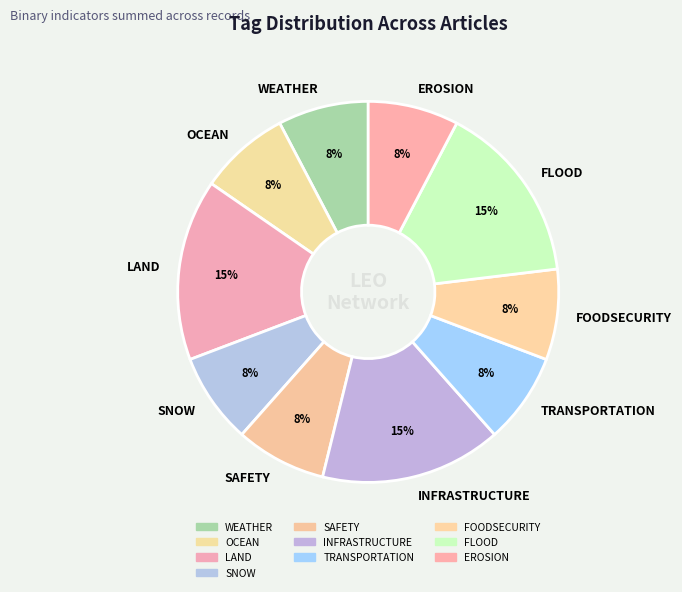

Is it true that FLOOD is 24% of the pie?

False